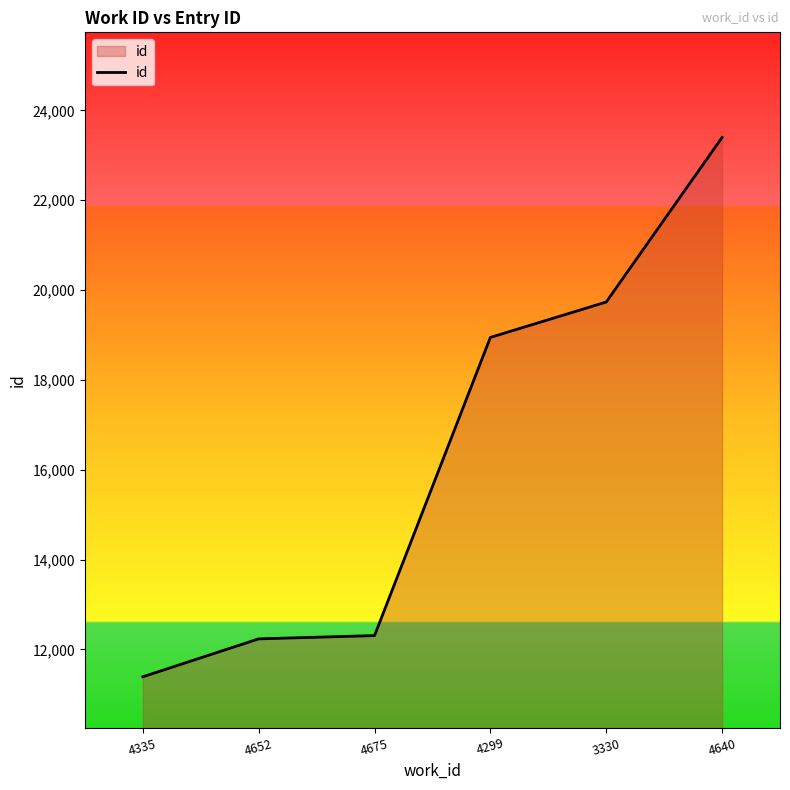

How many lines are shown in the chart?

1